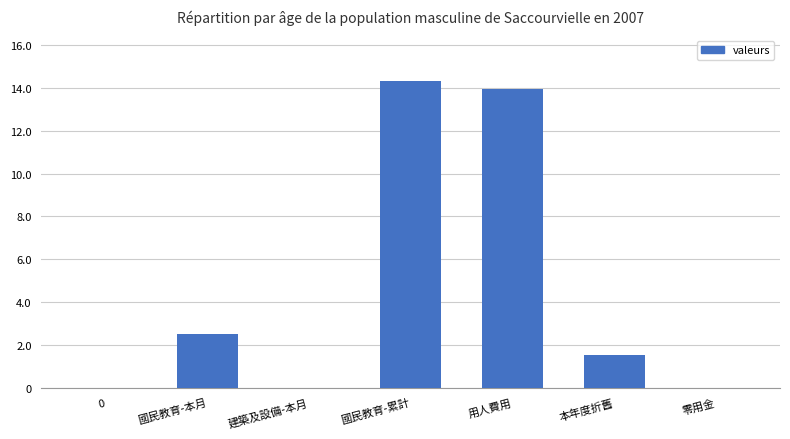

Reading left to right, what are all the values shown in this chart?

0=0	國民教育-本月=2508420	建築及設備-本月=0	國民教育-累計=14320196	用人費用=13966607	本年度折舊=1520443	零用金=0